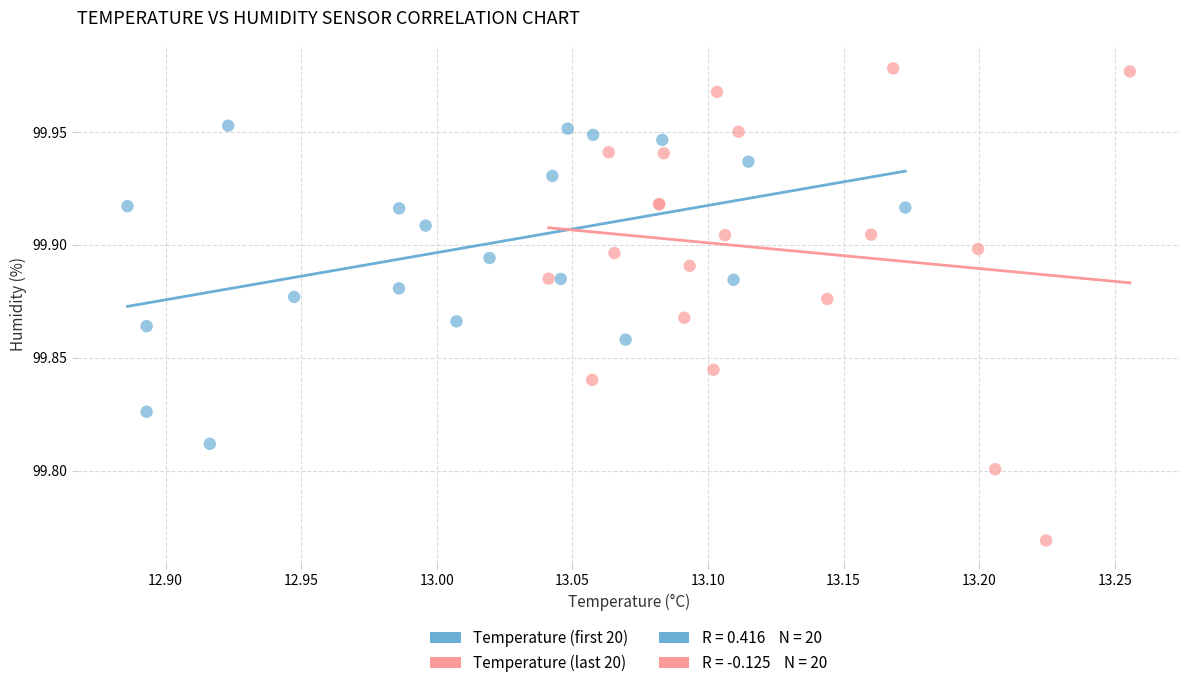

Which series reaches the minimum Y coordinate?

Temperature (last 20)